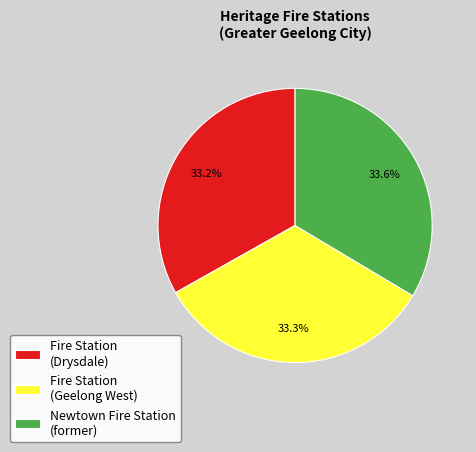

Is there any slice that represents more than half of the pie?

No